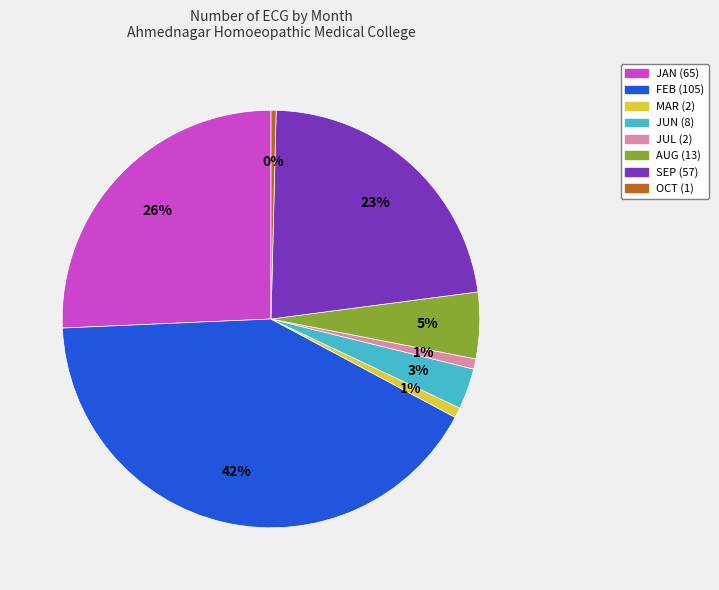

Is there any slice that represents more than half of the pie?

No